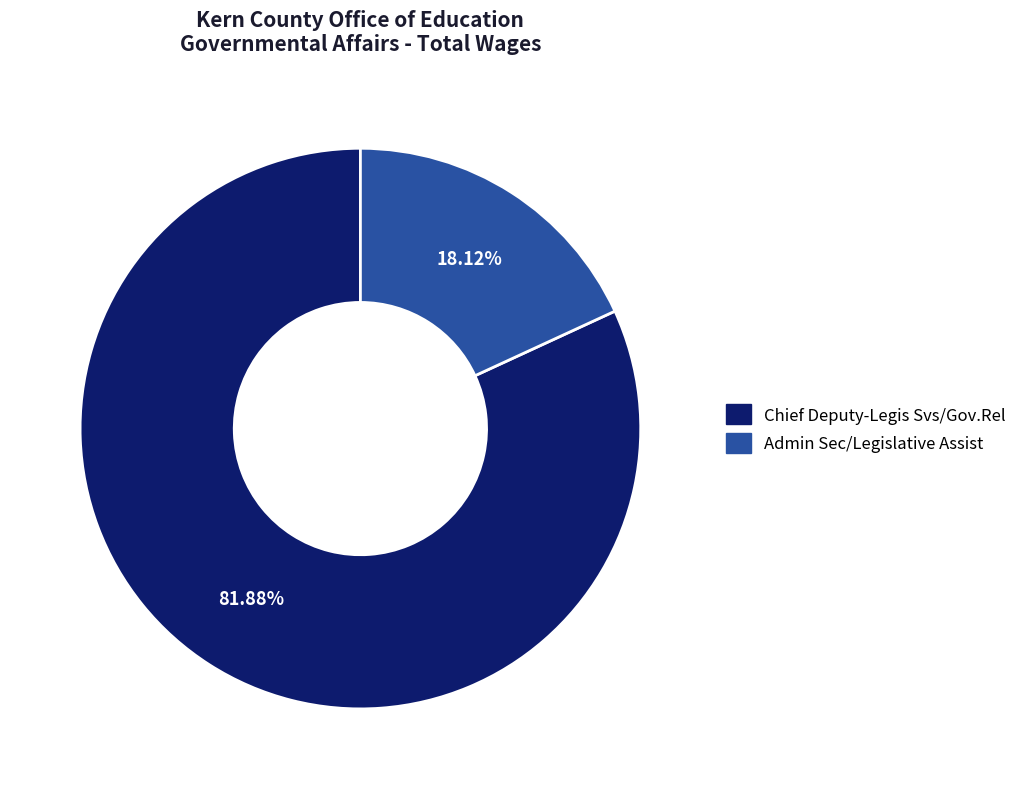

How many slices are in this pie chart?

2